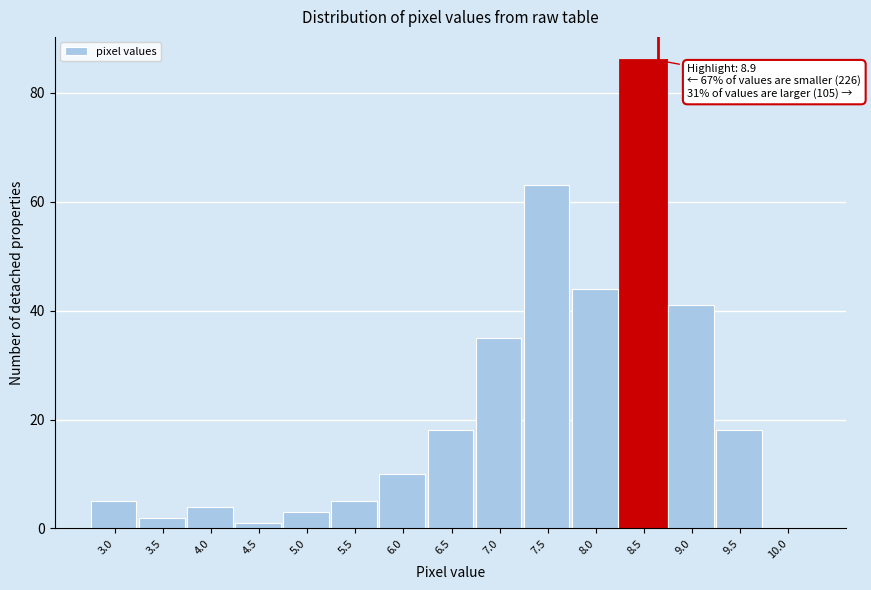

Reading left to right, extract all data points from this chart.

3.0=5	3.5=2	4.0=4	4.5=1	5.0=3	5.5=5	6.0=10	6.5=18	7.0=35	7.5=63	8.0=44	8.5=86	9.0=41	9.5=18	10.0=0